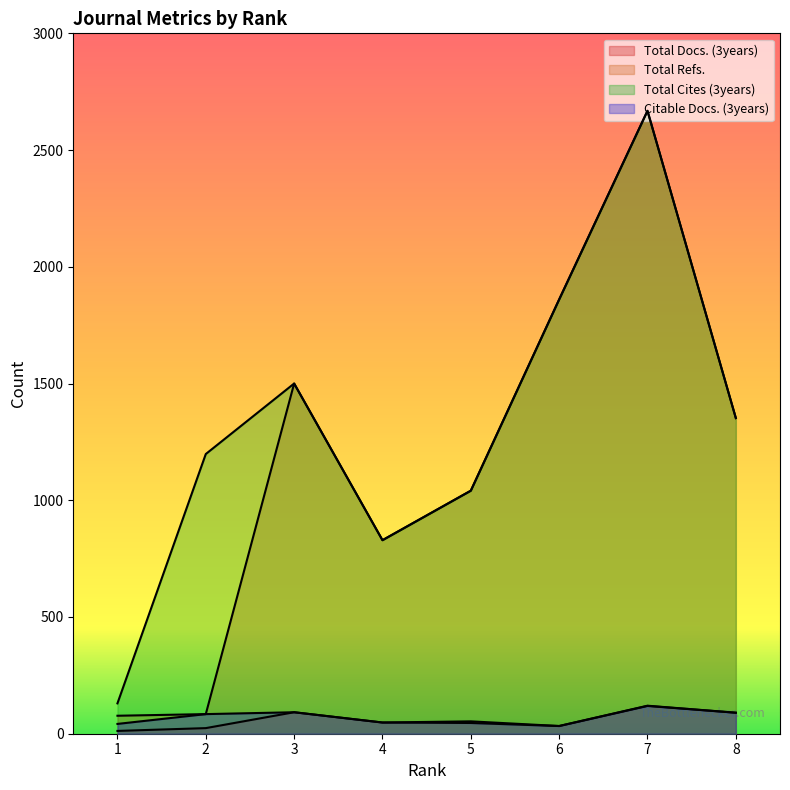

What are all the series names shown in the legend?

Total Docs. (3years), Total Refs., Total Cites (3years), Citable Docs. (3years)